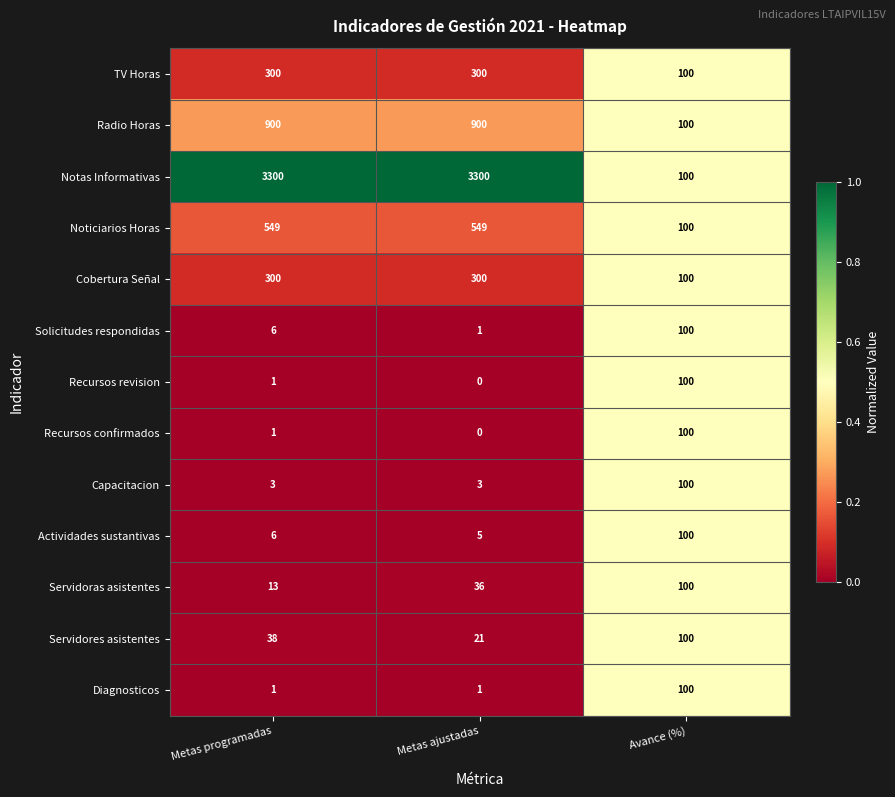

The Capacitacion series shows 100 at Avance (%). True or false?

True